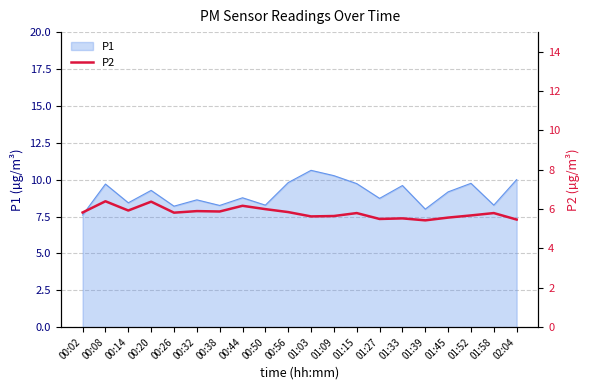

What is the minimum value for P1?

7.6